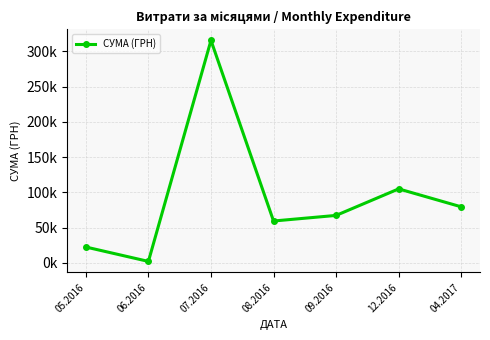

What is the average value?

92974.5